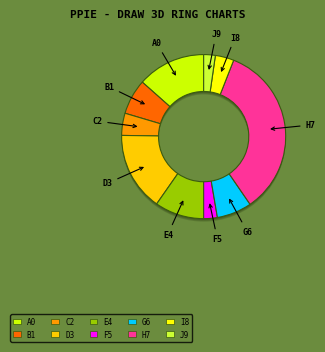

How many segments does this pie chart have?

10